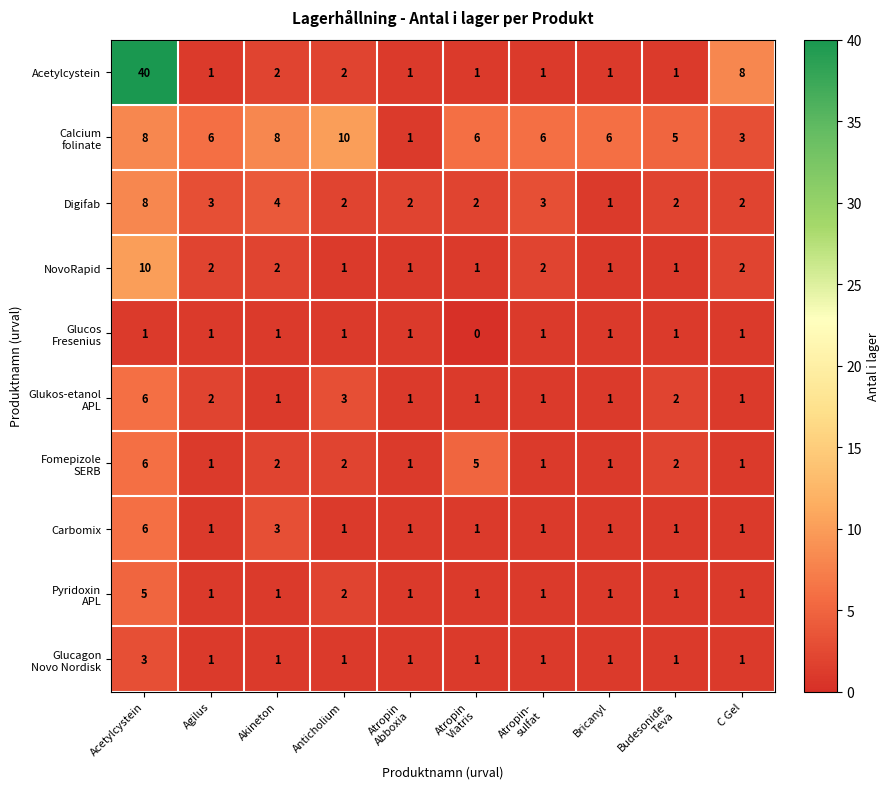

What is the maximum value shown in the chart?

40